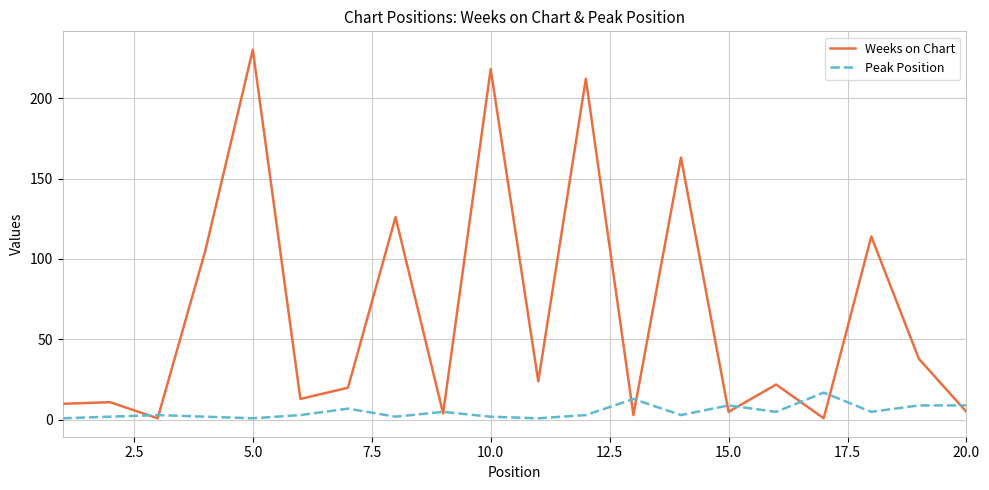

Which series has the largest range (max minus min)?

Weeks on Chart